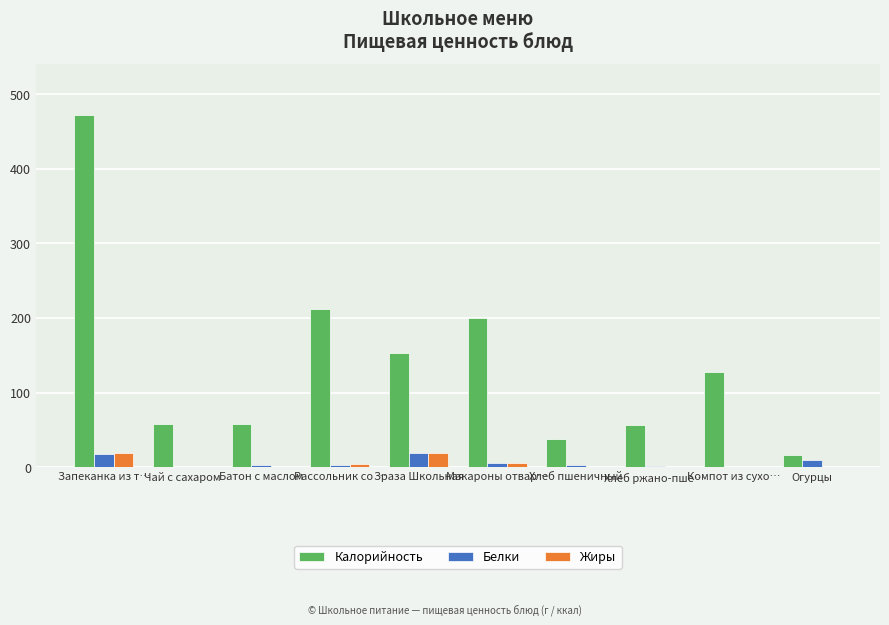

The Калорийность series shows 57.9 at Батон с маслом. True or false?

True